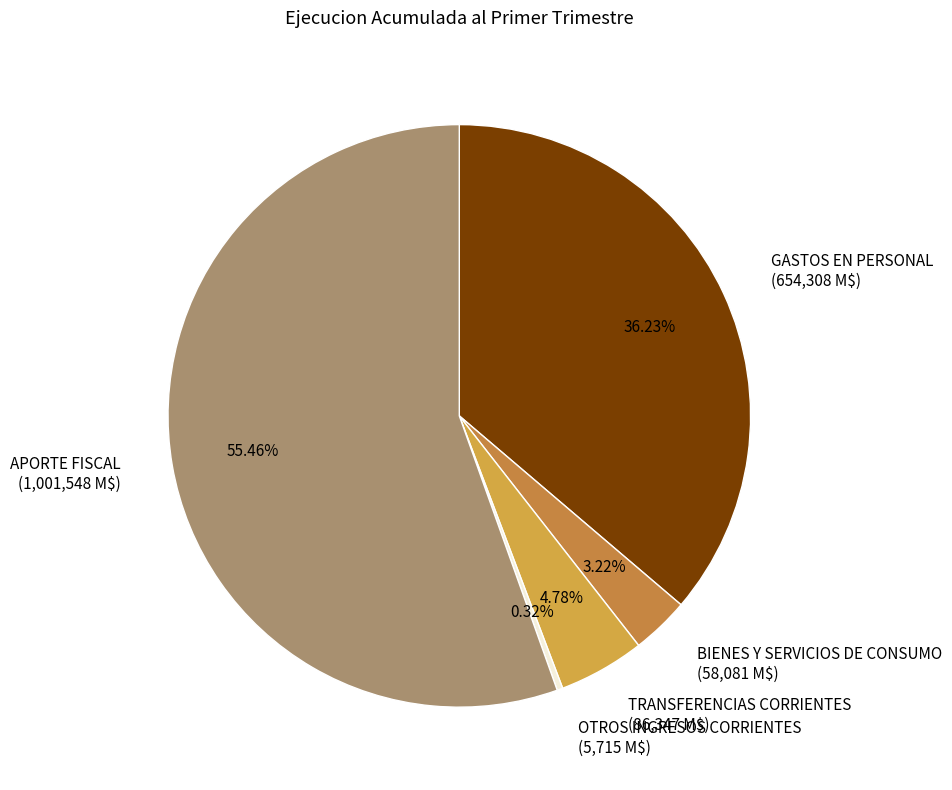

The GASTOS EN PERSONAL slice represents 36% of the pie. True or false?

True